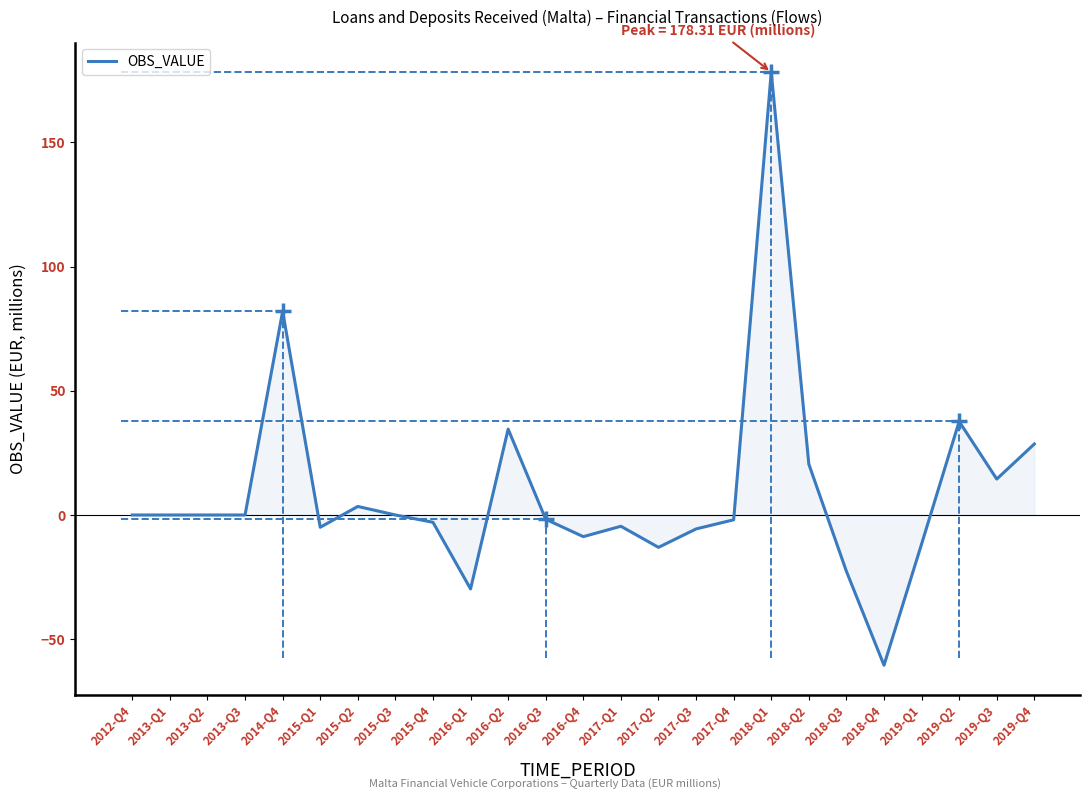

Is it true that the value at 2017-Q2 is -2.8?

False